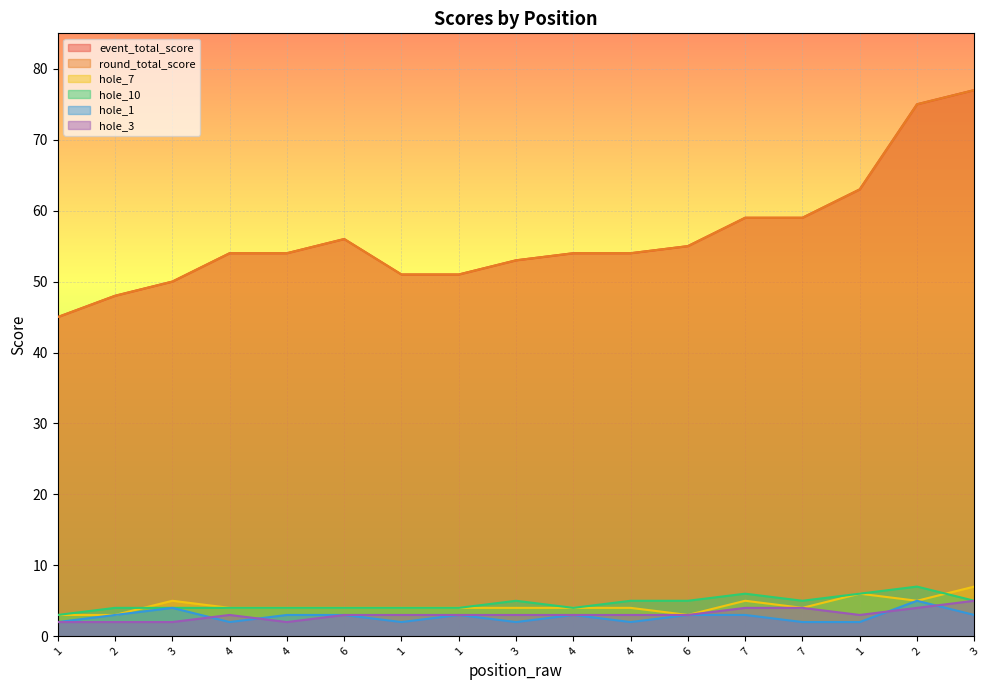

True or false: hole_1 and round_total_score cross at least once.

False